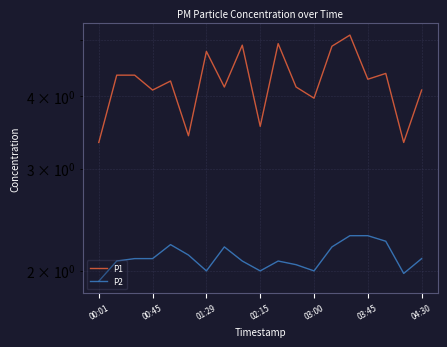

Is it true that P2 equals 2.3 at 03:45?

True